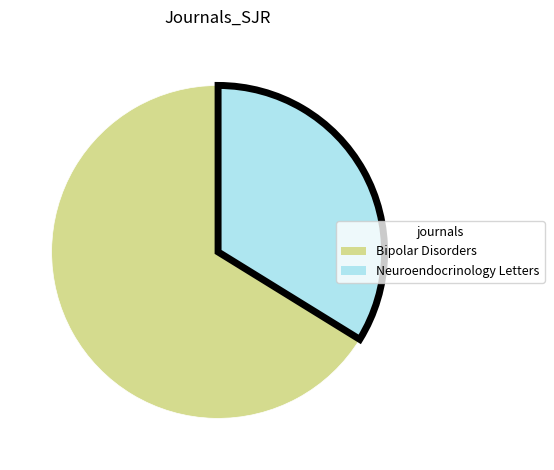

Rank the categories by value from lowest to highest.

Neuroendocrinology Letters, Bipolar Disorders